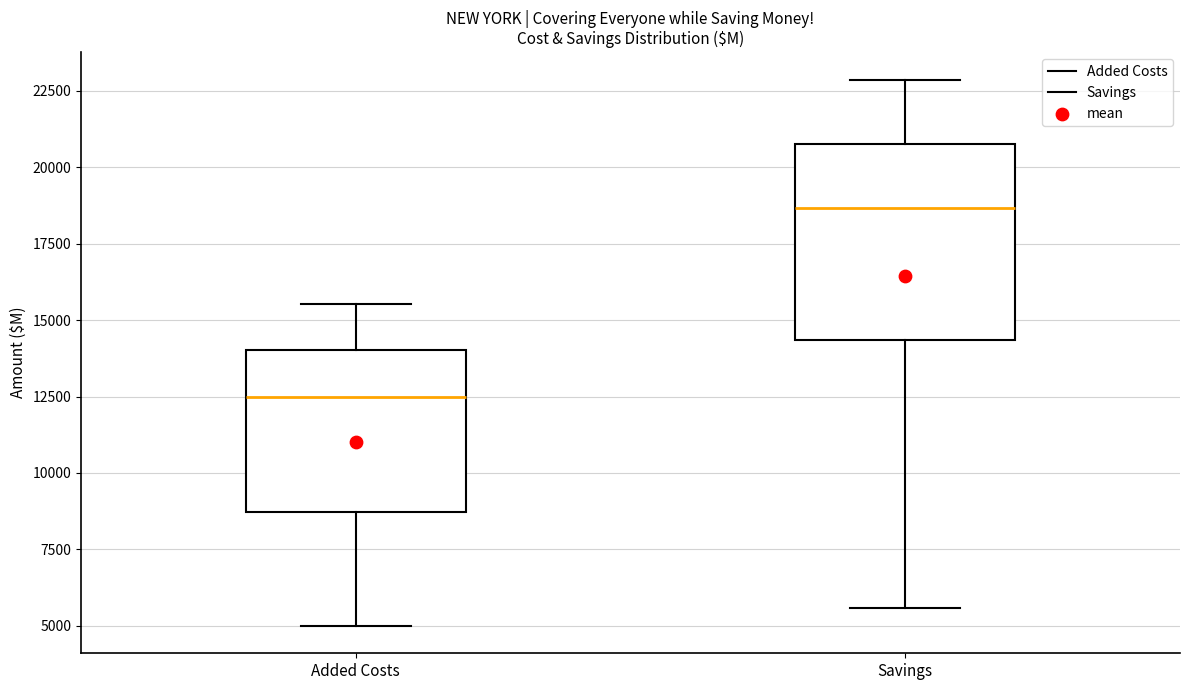

Where does the lower whisker of the box for Added Costs end on the y-axis? The values are not printed on the chart, so give them approximately, as read against the axis.

5000